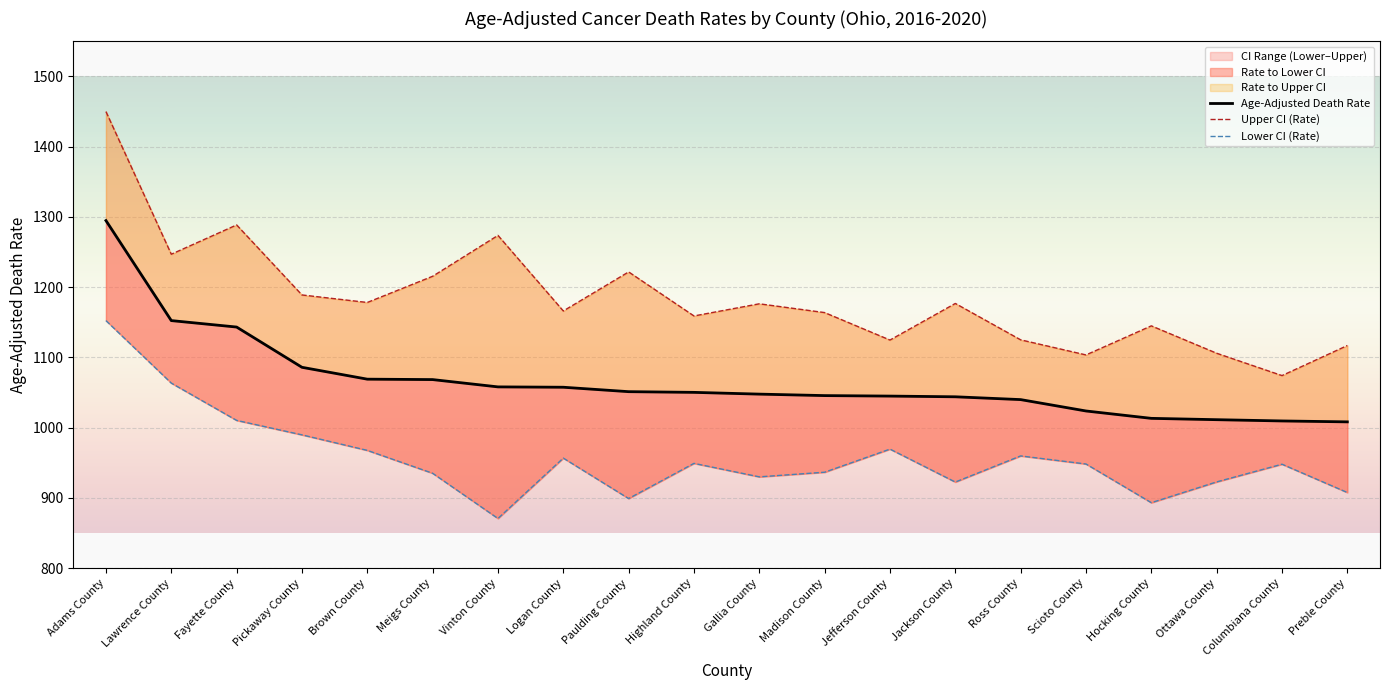

Which series changed the most between Ottawa County and Preble County?

Lower CI (Rate)